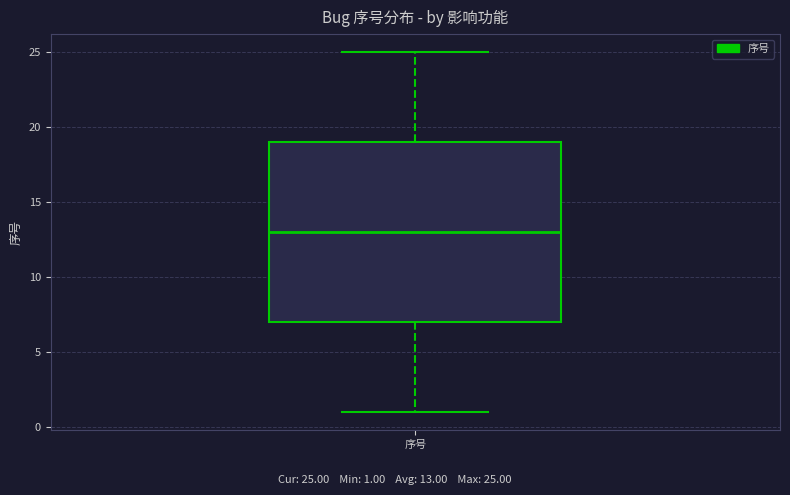

Read this box plot against the y-axis: the position of the median line, the range covered by the box, and the ends of both whiskers. The values are not printed on the chart, so give them approximately, as read against the axis.

median 13, box 7 to 19, whiskers 1 to 25